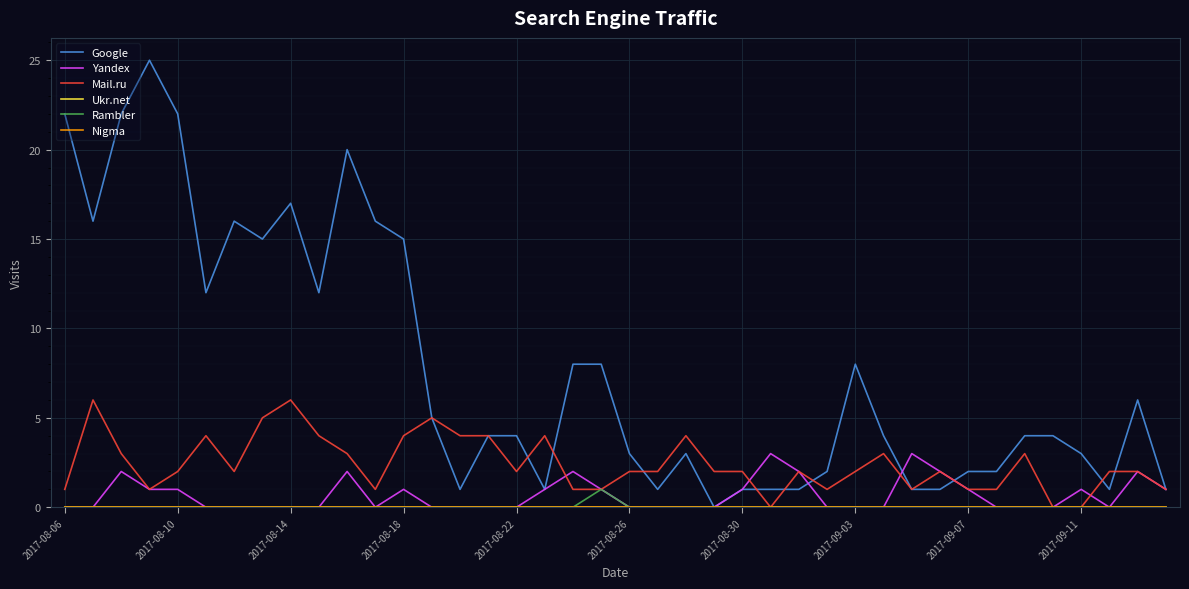

Where is Yandex nearest to the value 1?

2017-08-18